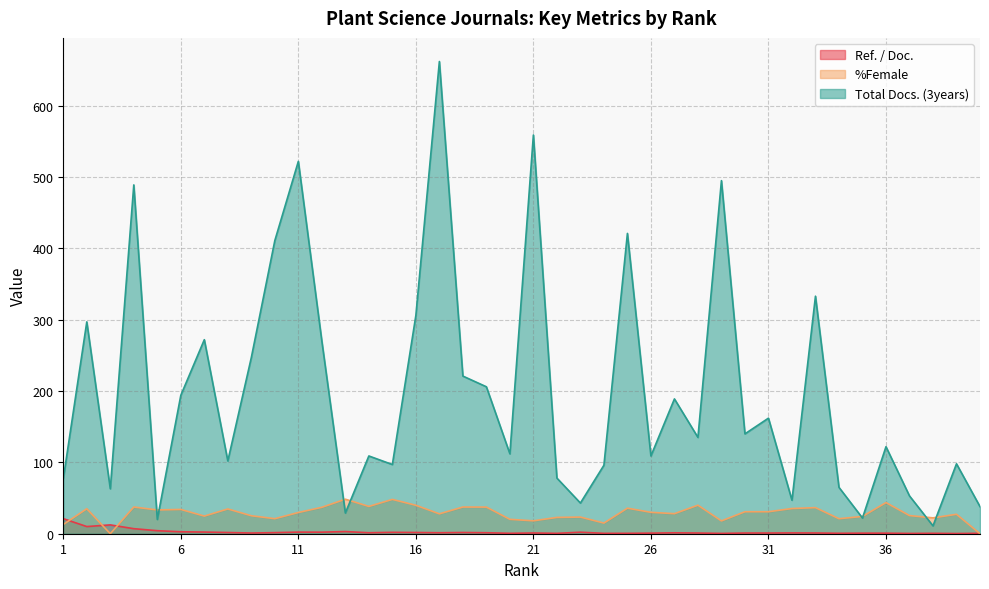

What value does the Ref. / Doc. series have at 6?

2.7